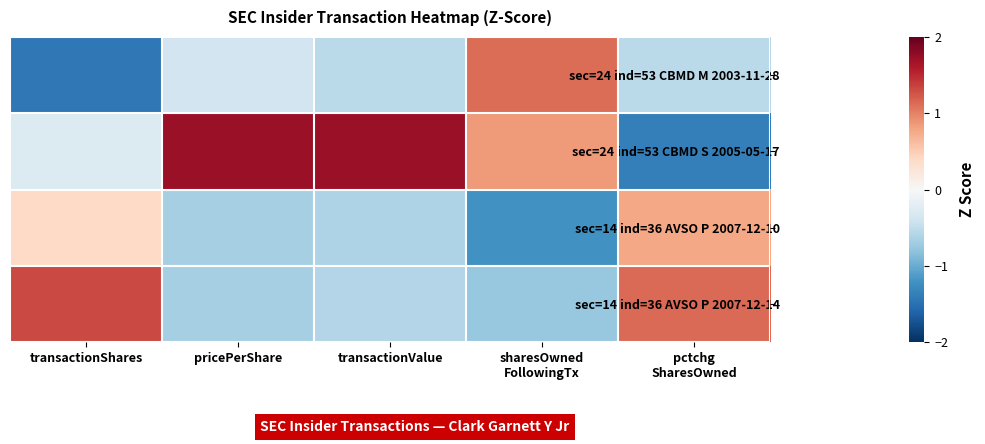

Which label corresponds to the largest value in the chart?

transactionValue